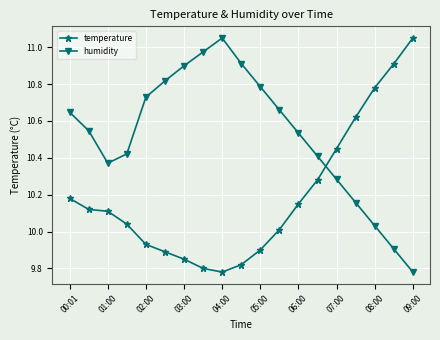

Which series has the largest total across all categories?

humidity